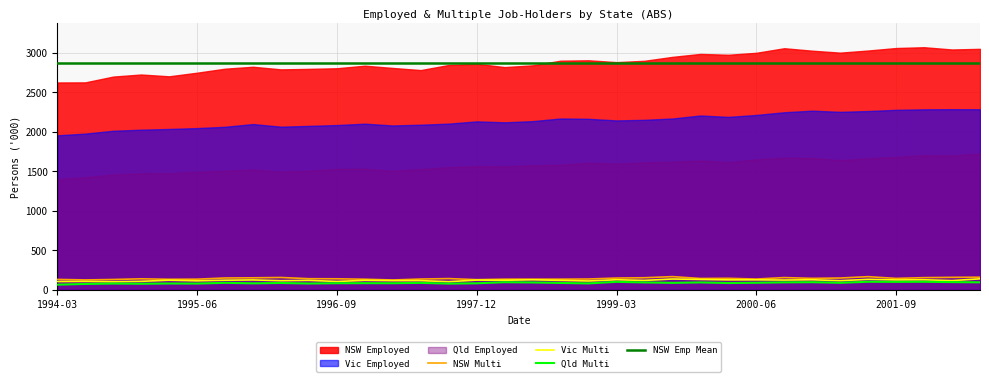

At which label does Vic Multi first exceed 120?

1995-03